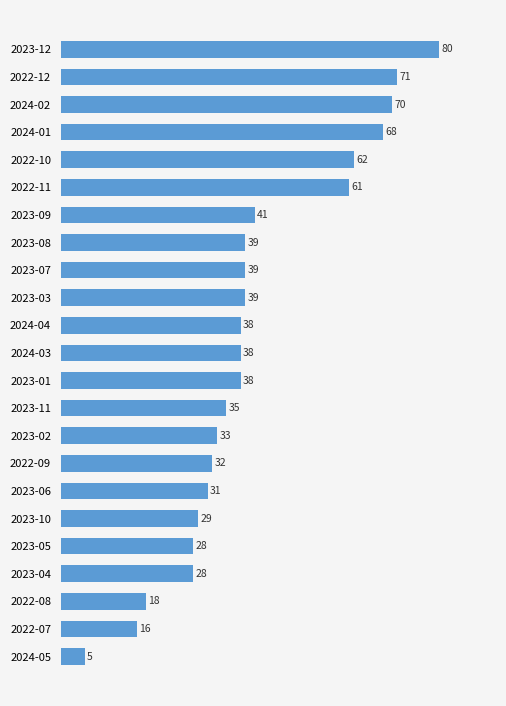

True or false: the data shows 65 at 2024-03.

False